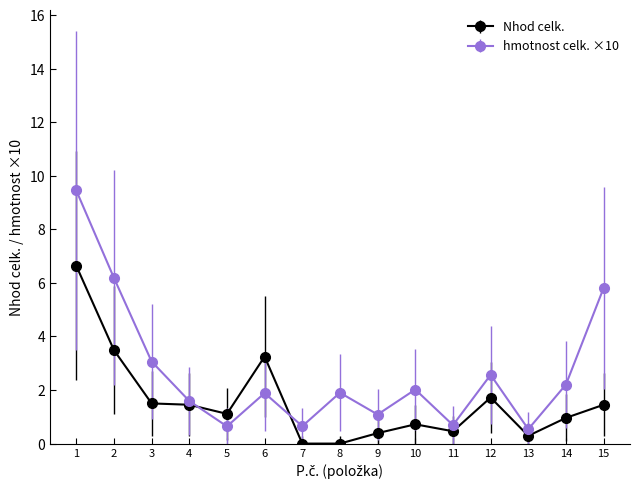

Count the number of data series in this chart.

2